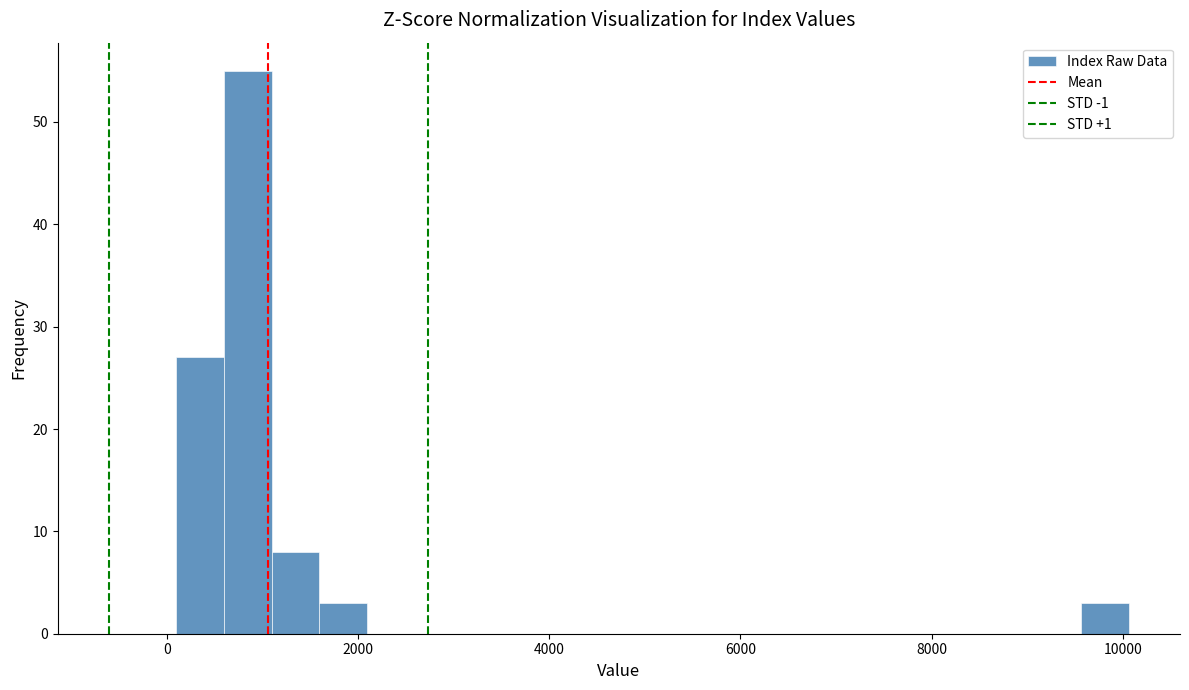

Around what value on the x-axis is the tallest bar? Give the approximate position of its centre, as read against the axis.

800